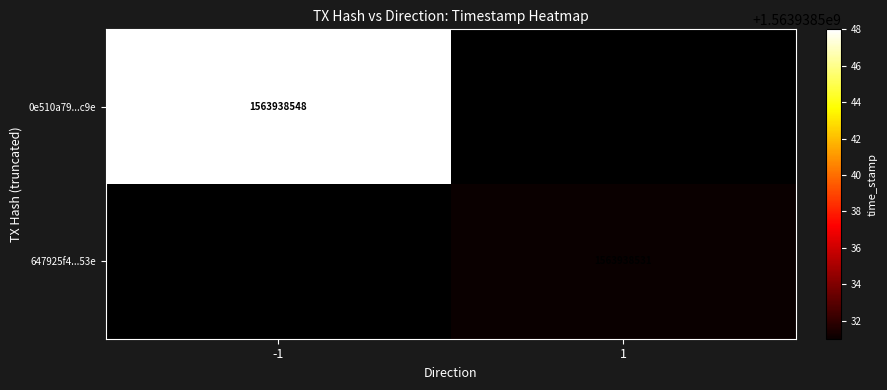

How many data points does each series have?

2